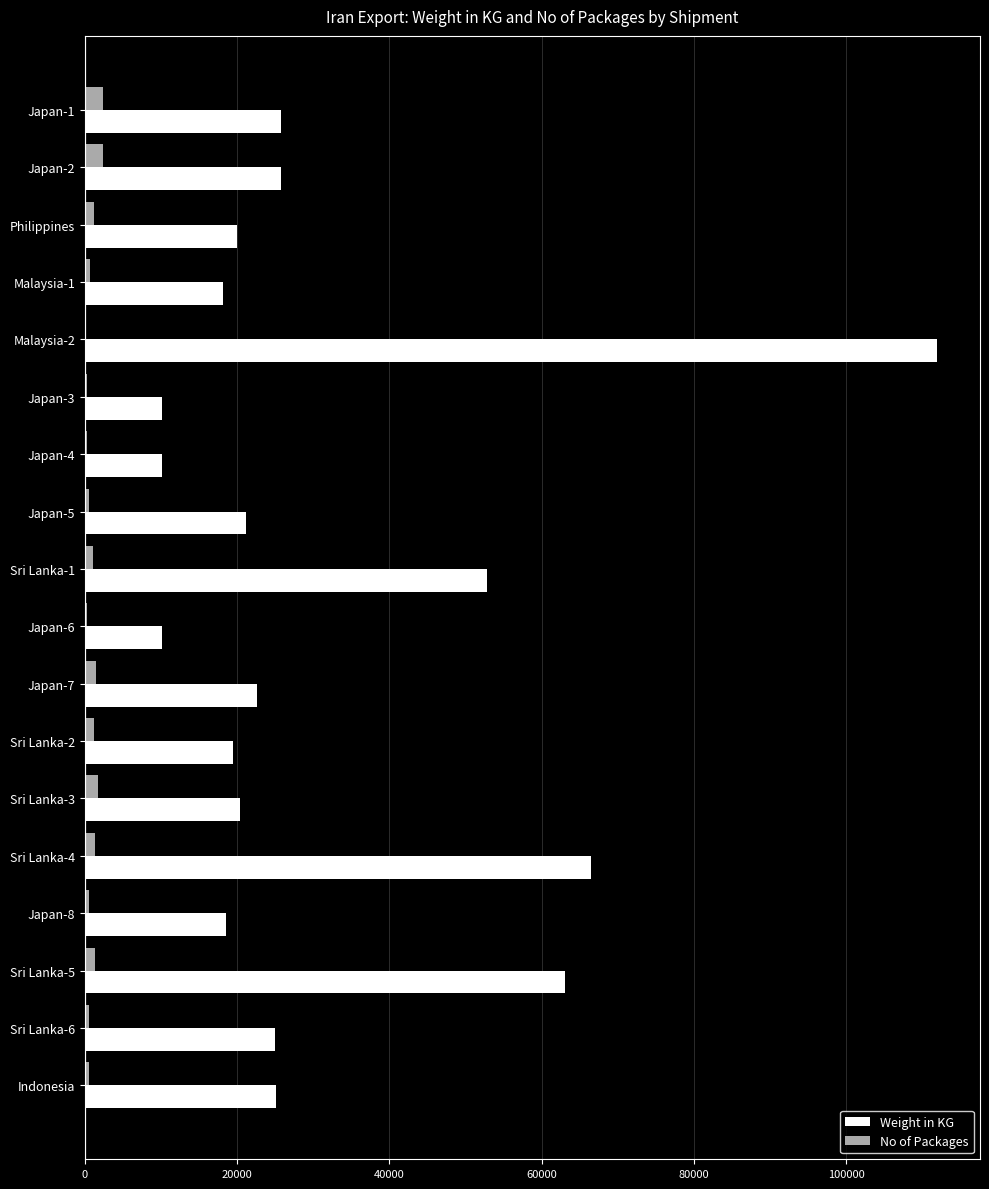

The value of Weight in KG at Sri Lanka-6 is 36152. True or false?

False